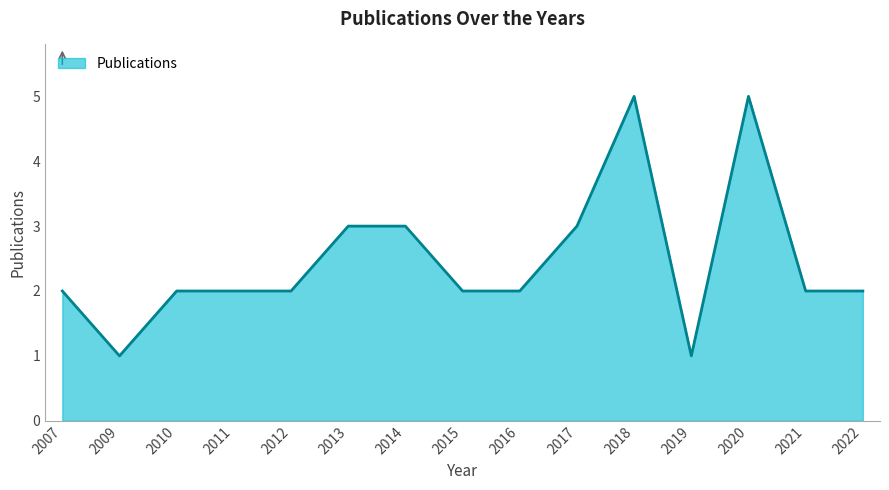

Reading left to right, extract all data points from this chart.

2007=2	2009=1	2010=2	2011=2	2012=2	2013=3	2014=3	2015=2	2016=2	2017=3	2018=5	2019=1	2020=5	2021=2	2022=2